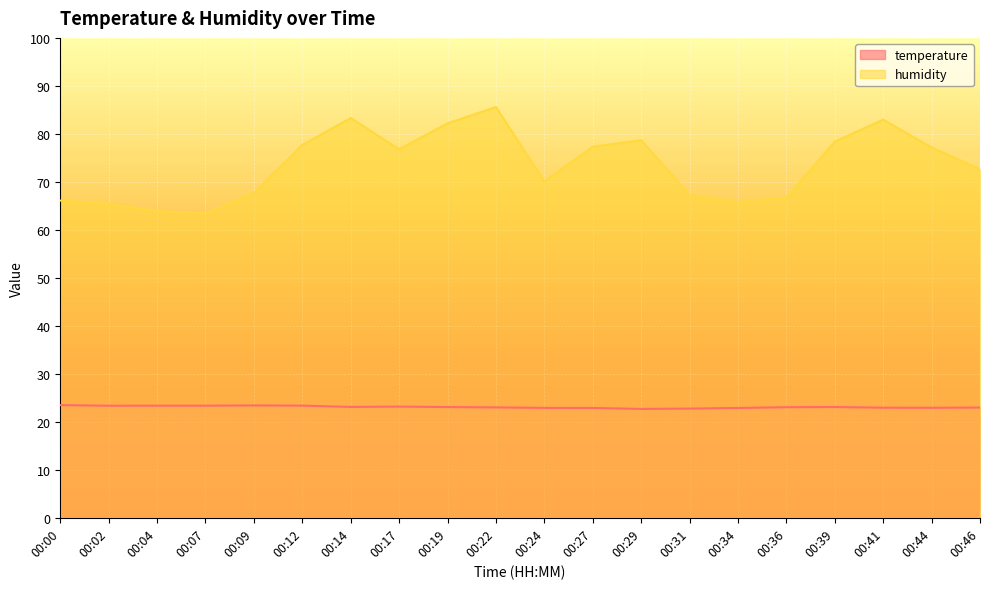

What is the sum of all temperature values?

461.7